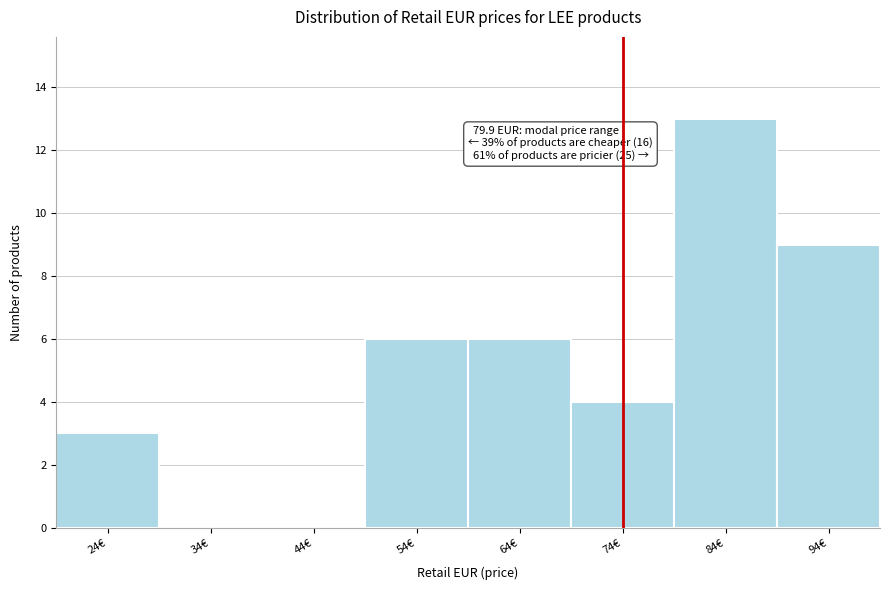

Reading left to right, extract all data points from this chart.

24€=3	34€=0	44€=0	54€=6	64€=6	74€=4	84€=13	94€=9